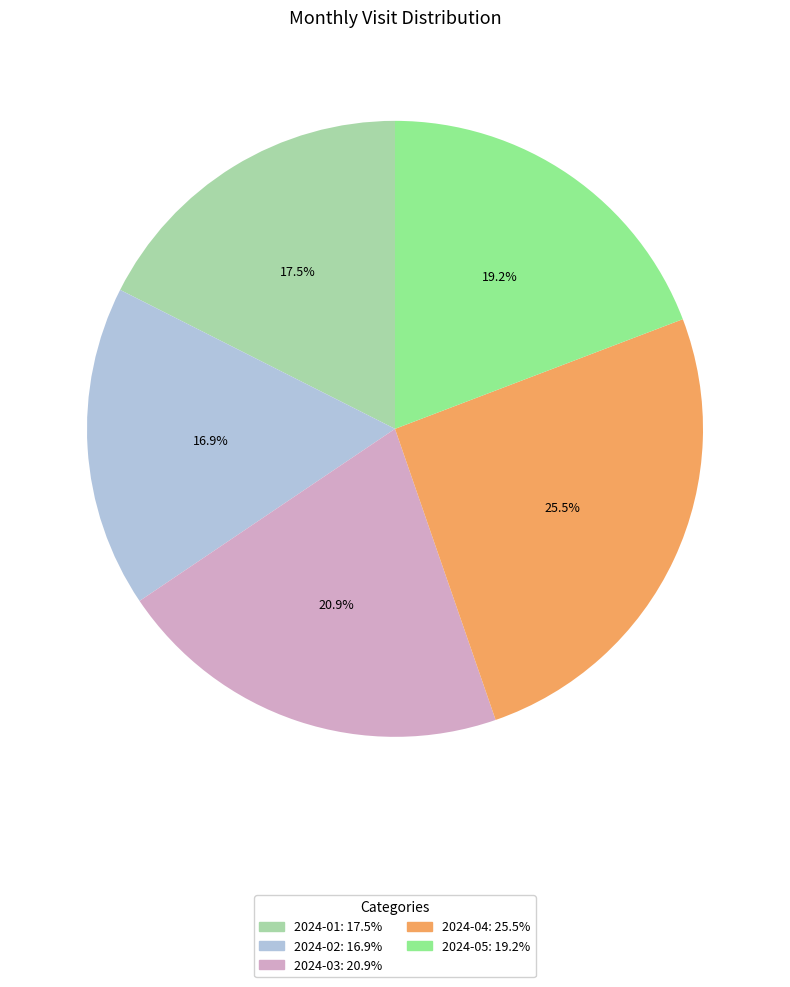

How many slices are in this pie chart?

5